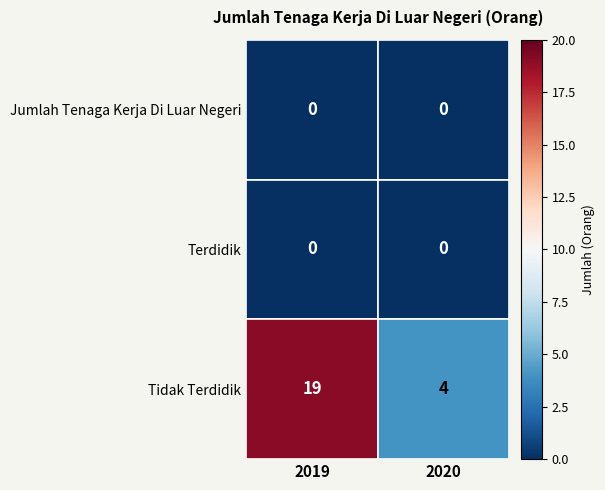

Which category has the highest value across all series?

2019